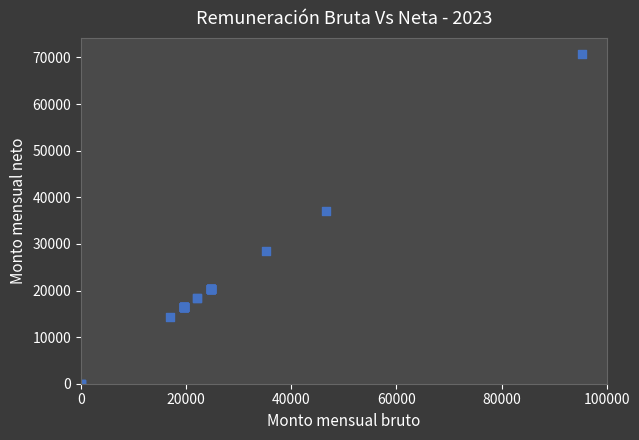

What Y value in the scatter plot is closest to 35333?

37071